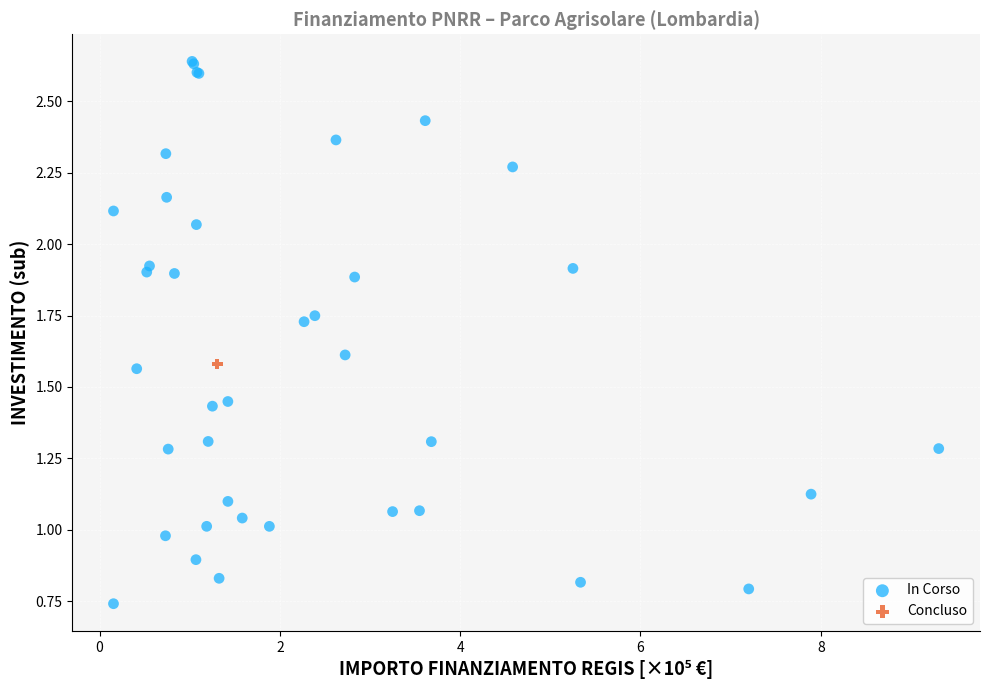

What are all the series names shown in the legend?

In Corso, Concluso